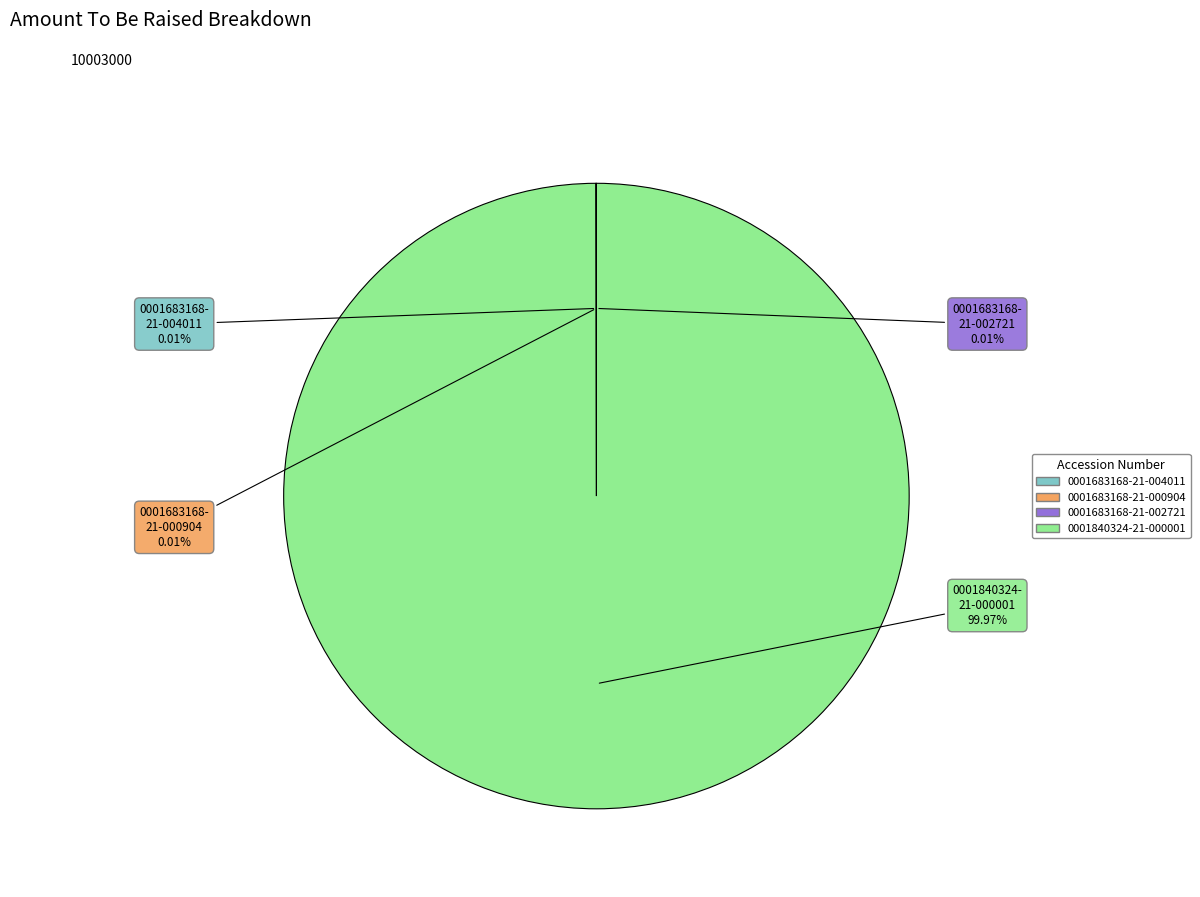

What is the majority slice?

0001840324-21-000001